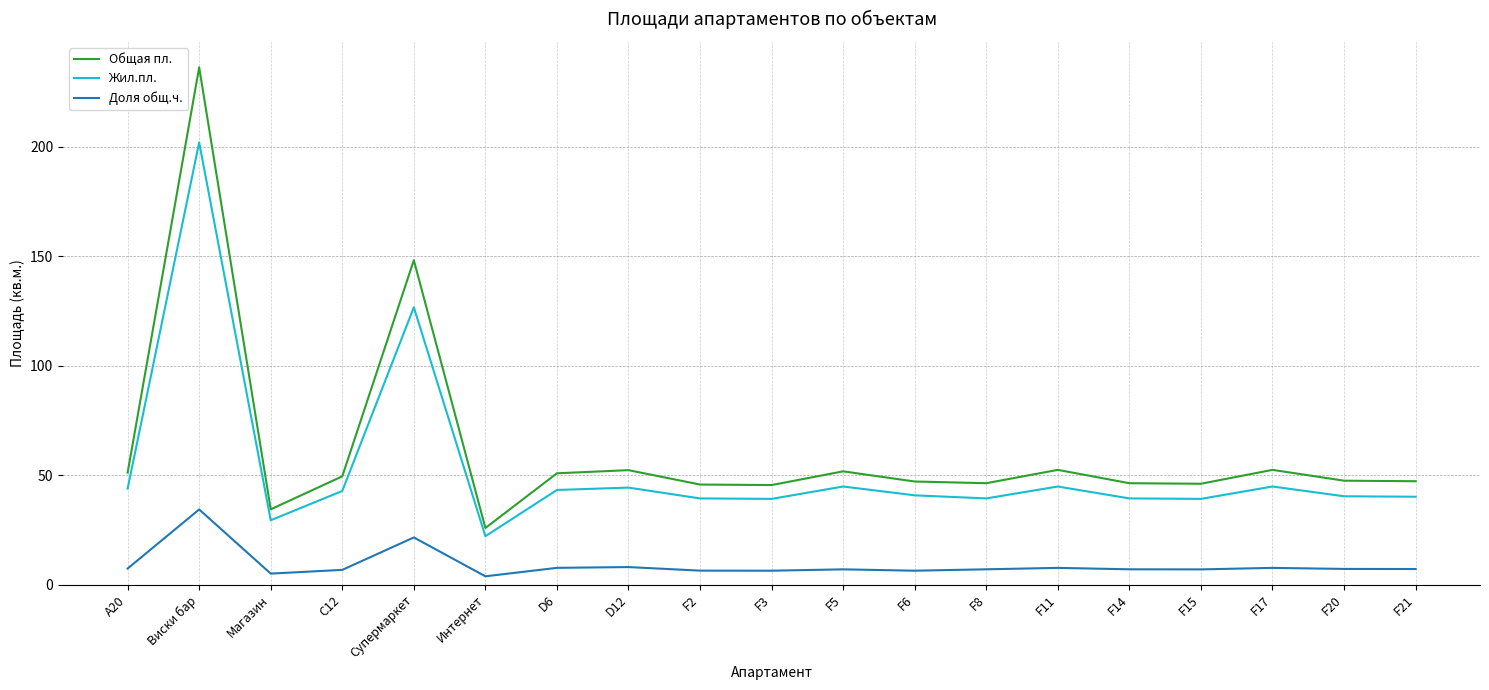

At which label does Жил.пл. first exceed 40?

A20